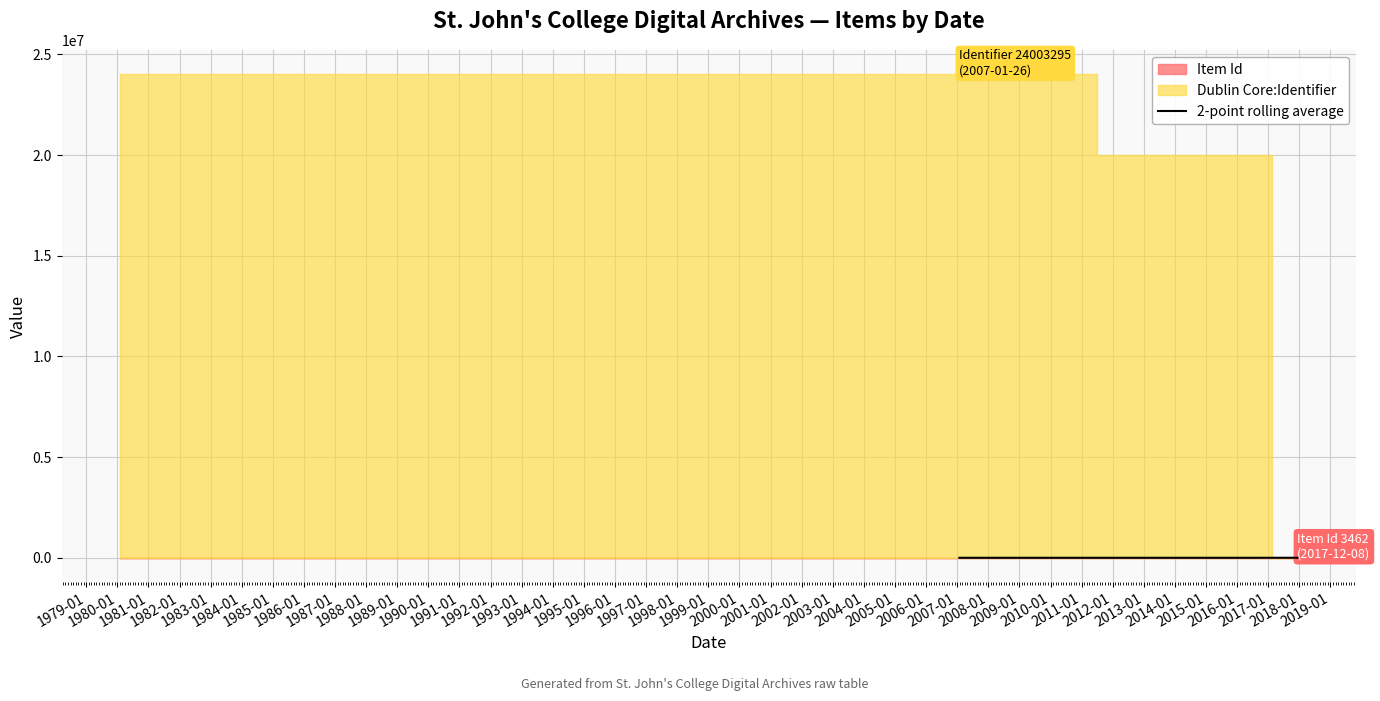

What is the minimum value shown in the chart?

251.5